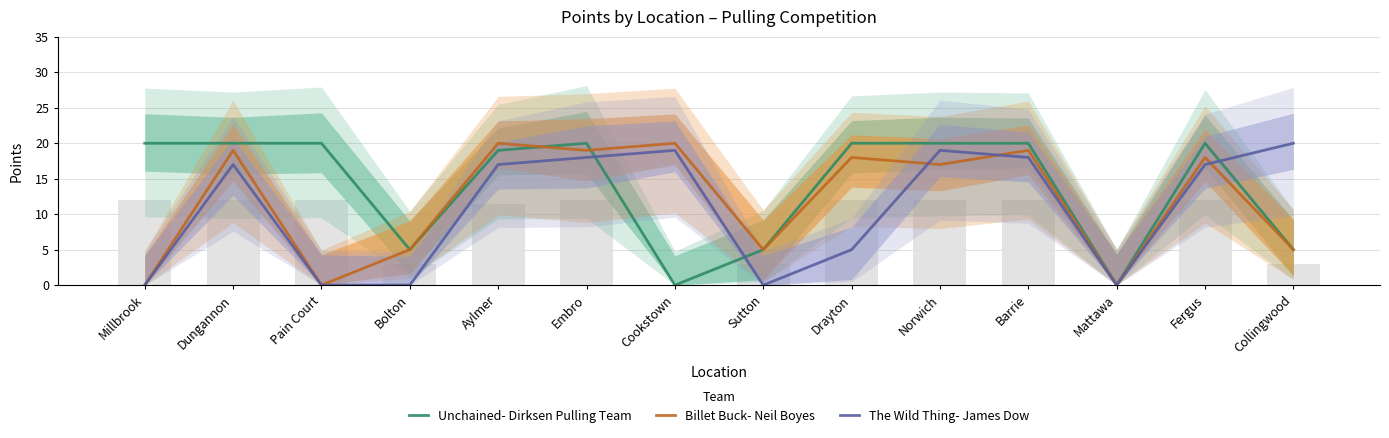

Which has a higher value, Dungannon or Barrie?

Dungannon